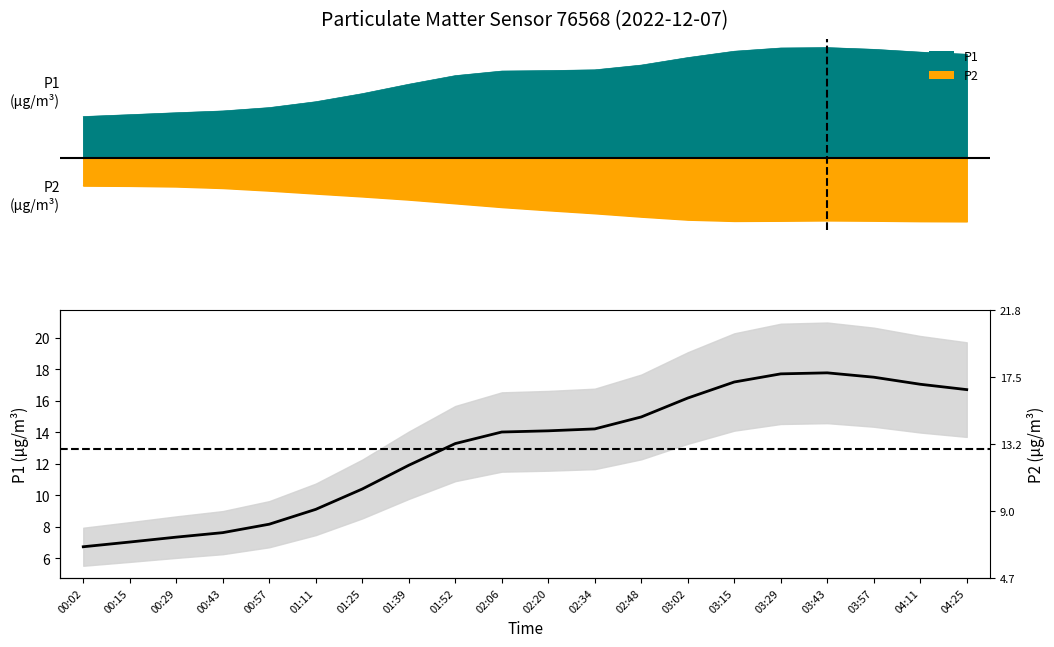

Where does the data first go above 14?

02:06